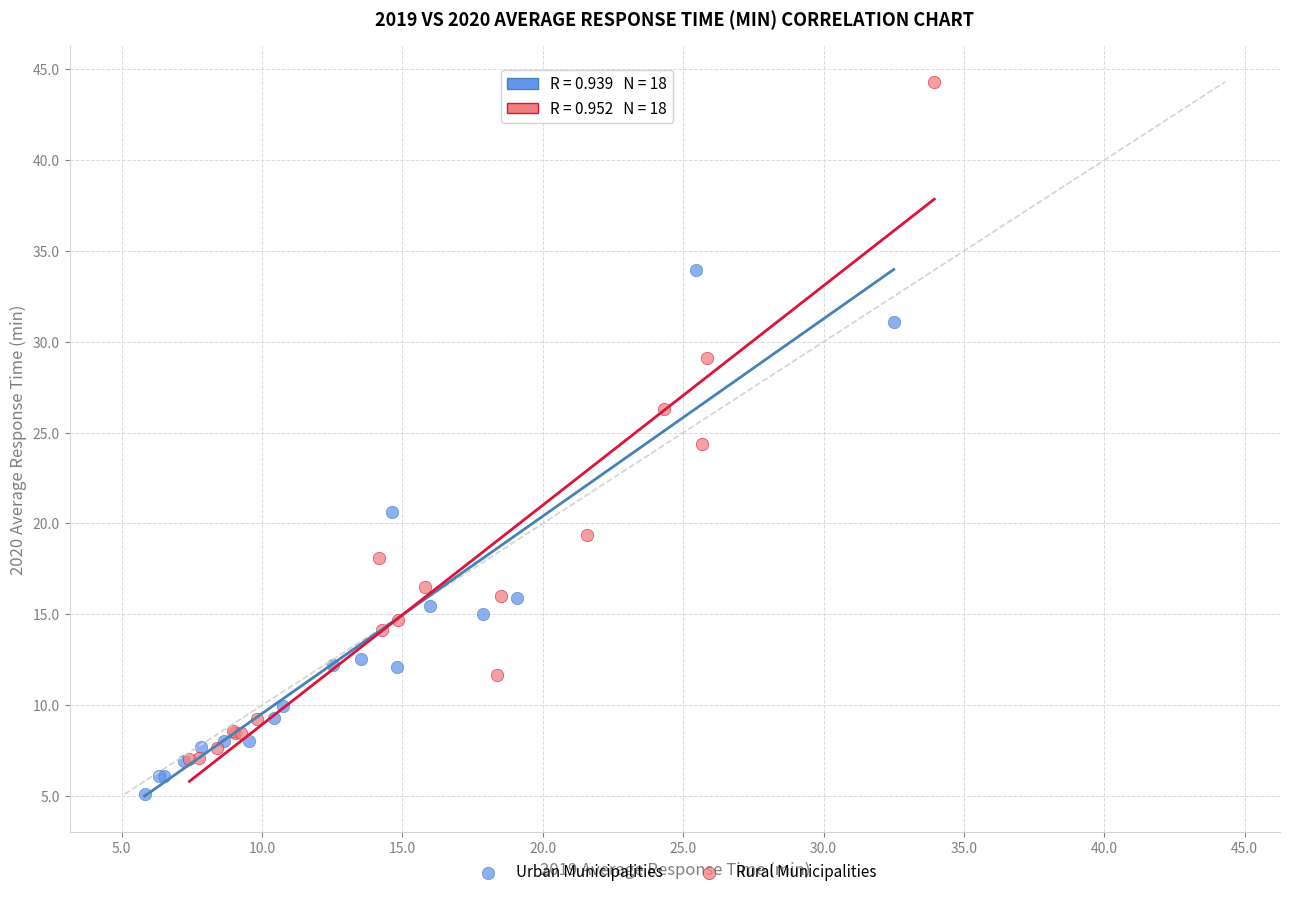

Which series reaches the maximum Y coordinate?

Rural Municipalities